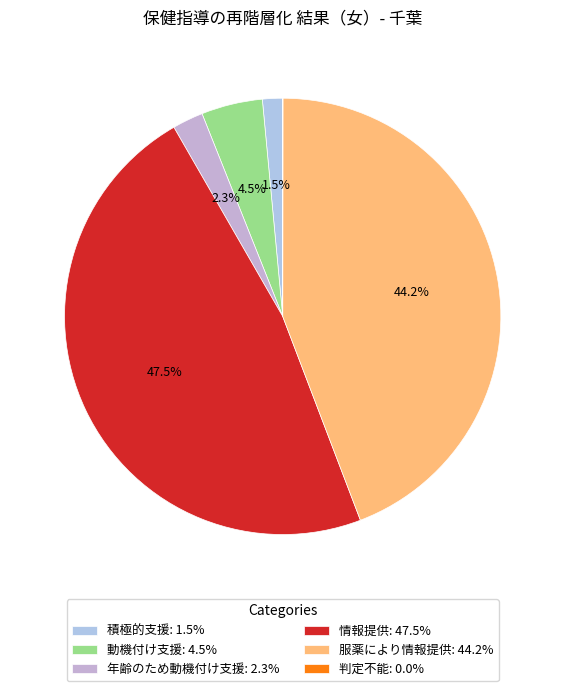

To the nearest percent, what is the average slice percentage?

17%